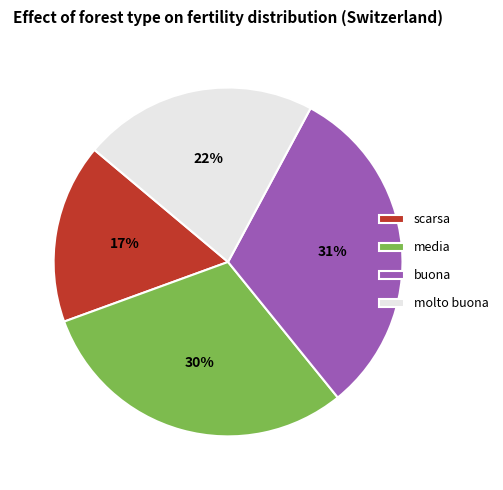

To the nearest percent, what is the average slice percentage?

25%